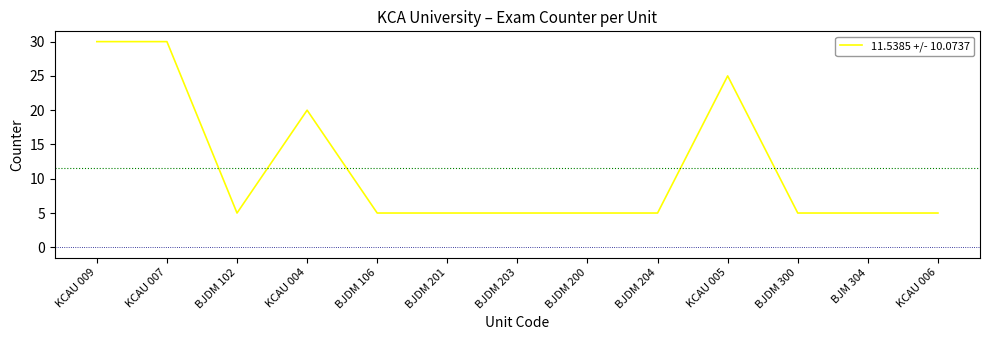

Reading right to left, list all the values displayed in this chart.

KCAU 006=5	BJM 304=5	BJDM 300=5	KCAU 005=25	BJDM 204=5	BJDM 200=5	BJDM 203=5	BJDM 201=5	BJDM 106=5	KCAU 004=20	BJDM 102=5	KCAU 007=30	KCAU 009=30